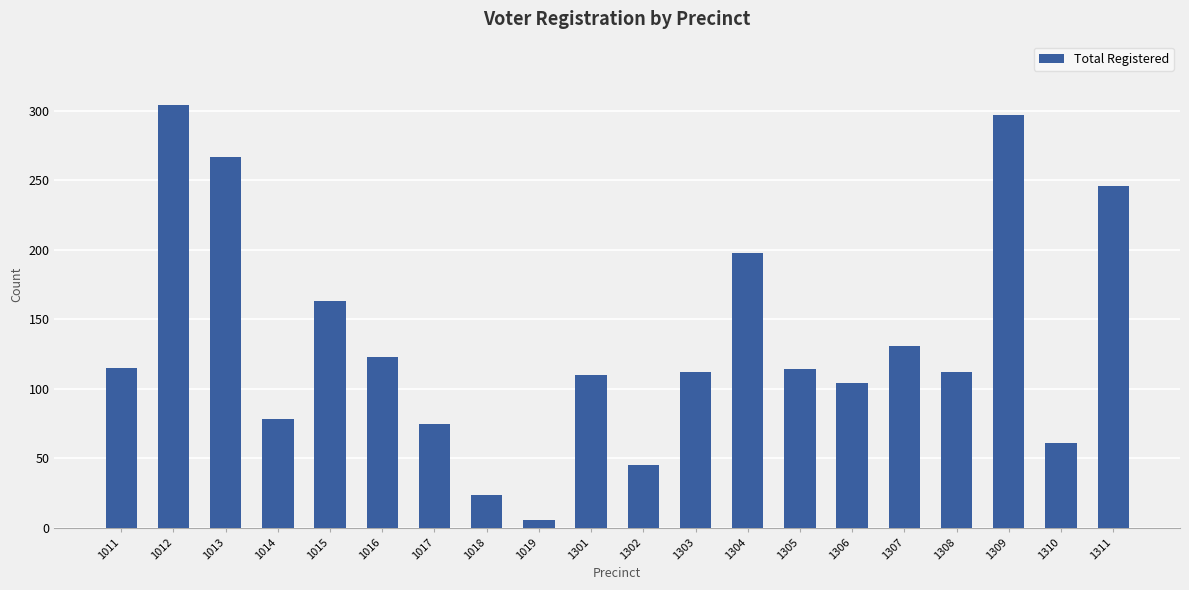

Between 1013 and 1304, which is larger?

1013